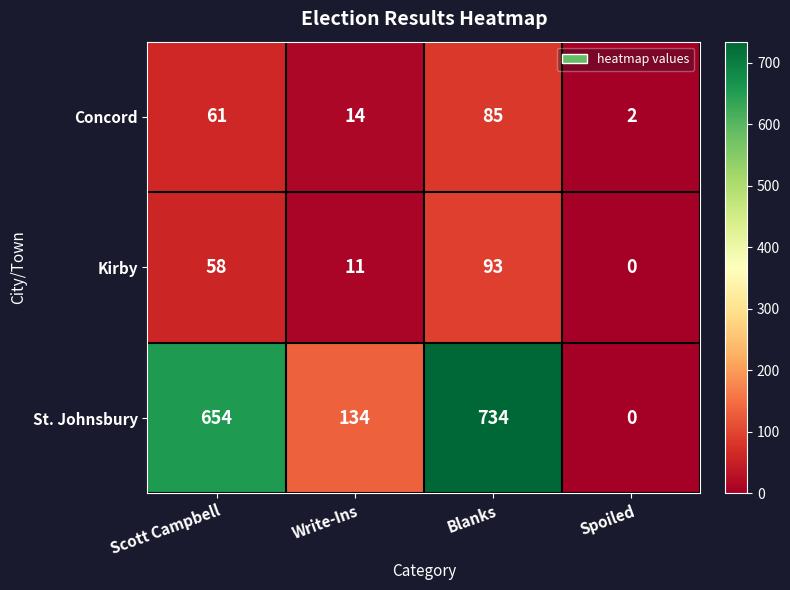

True or false: St. Johnsbury has a value of 654 at Scott Campbell.

True